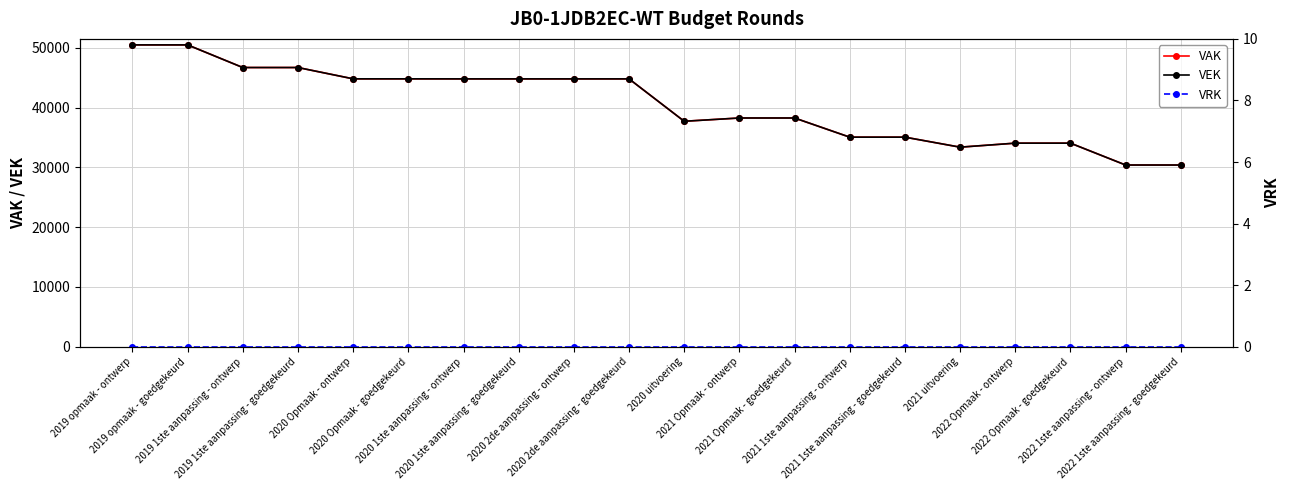

Reading left to right, what are all the values shown in this chart?

VAK: 50513	50513	46725	46725	44833	44833	44826	44826	44826	44826	37731	38279	38279	35072	35072	33396	34068	34068	30408	30408
VEK: 50513	50513	46725	46725	44833	44833	44826	44826	44826	44826	37731	38279	38279	35072	35072	33396	34068	34068	30408	30408
VRK: 0	0	0	0	0	0	0	0	0	0	0	0	0	0	0	0	0	0	0	0